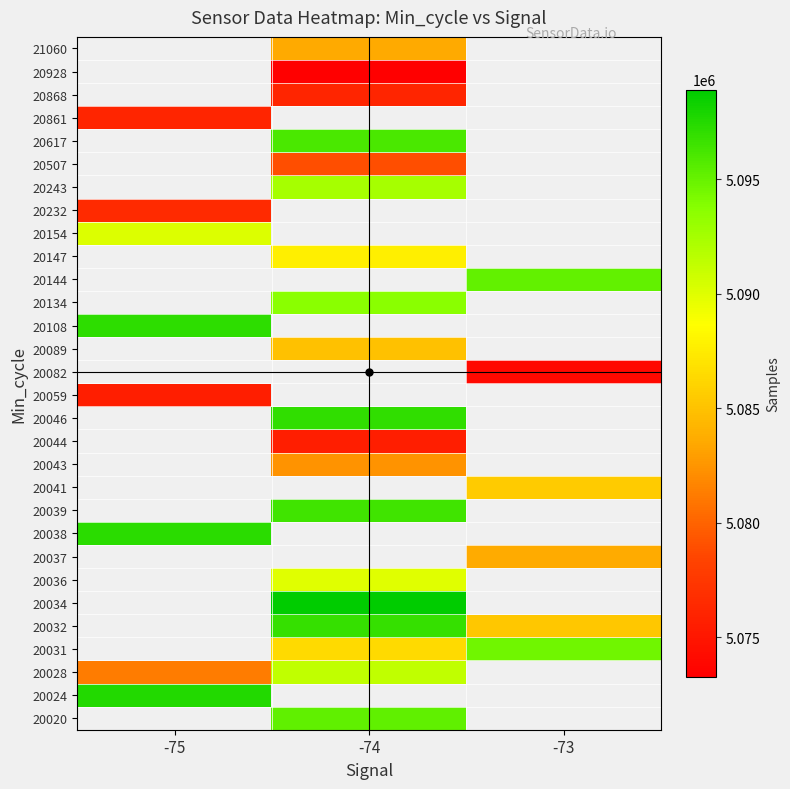

Between -74 and -75, which is larger?

-75